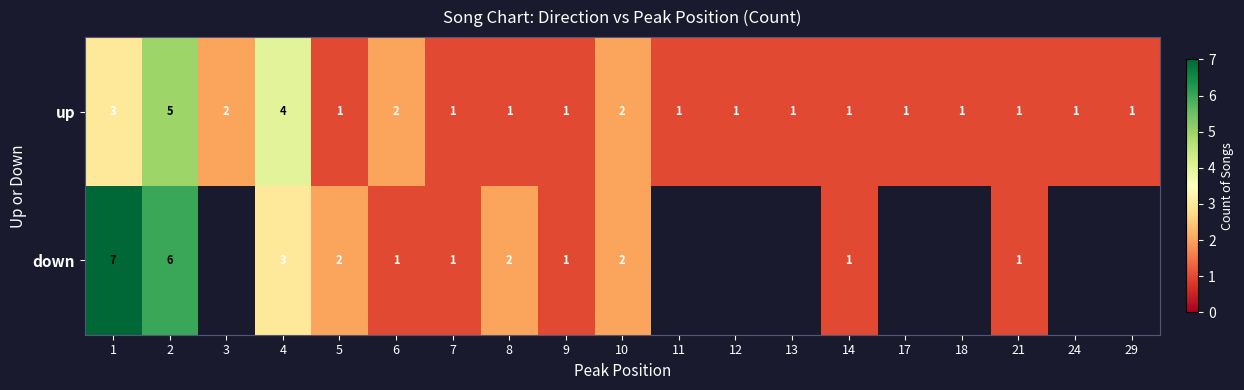

What is the highest value of the down series?

7